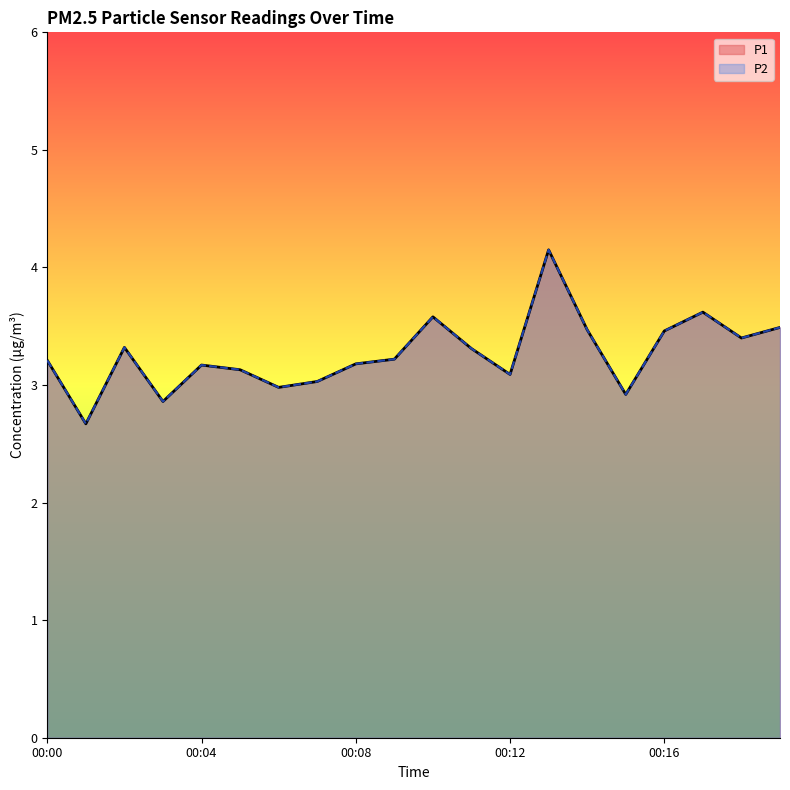

Which category has the highest value across all series?

00:13